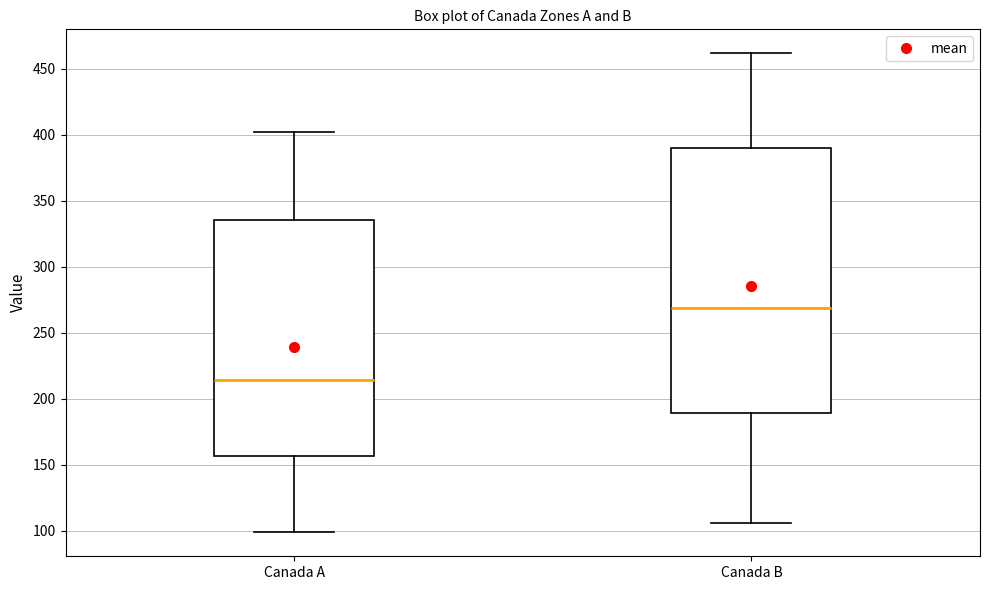

Reading left to right, read every box against the y-axis: the position of its median line, the range the box covers, and the ends of its whiskers. The values are not printed on the chart, so give them approximately, as read against the axis.

Canada A: median 215, box 155 to 335, whiskers 100 to 400
Canada B: median 270, box 190 to 390, whiskers 105 to 460